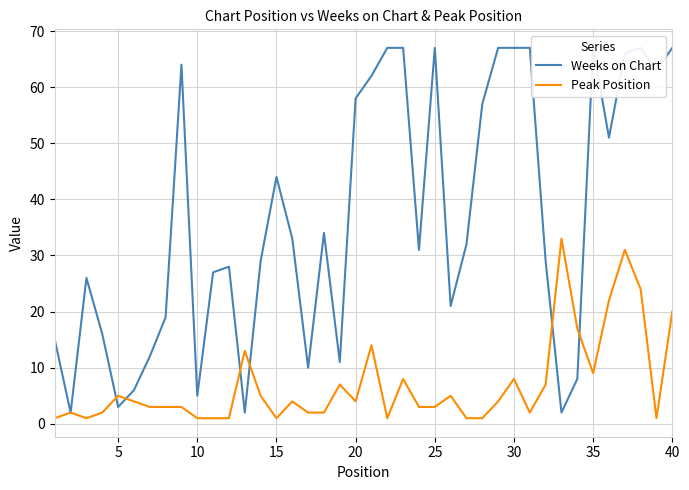

What is the highest value of the Peak Position series?

33